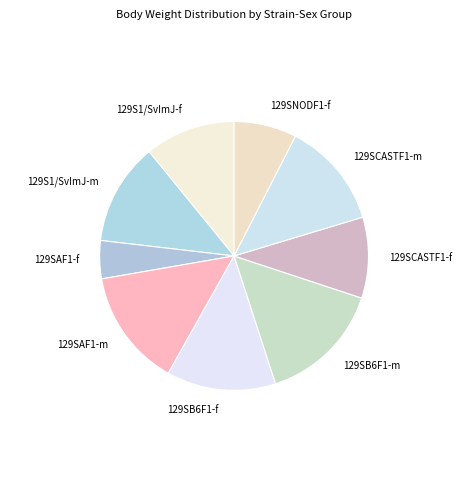

Is the sum of 129SCASTF1-m and 129S1/SvImJ-f greater than half?

No